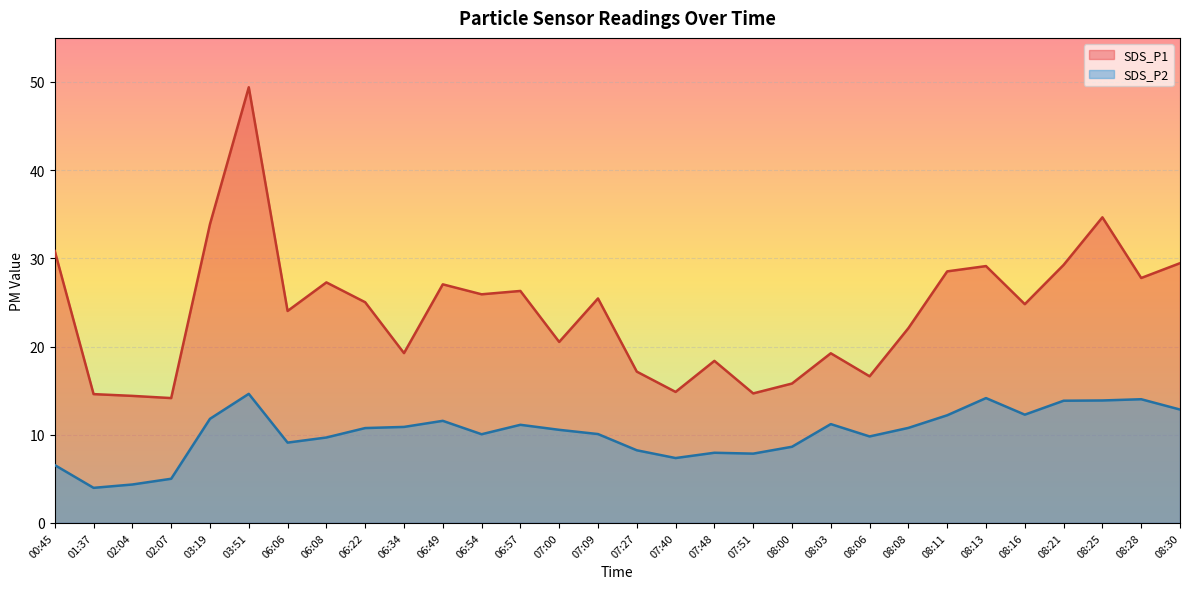

Is it true that SDS_P2 equals 23.2 at 08:25?

False